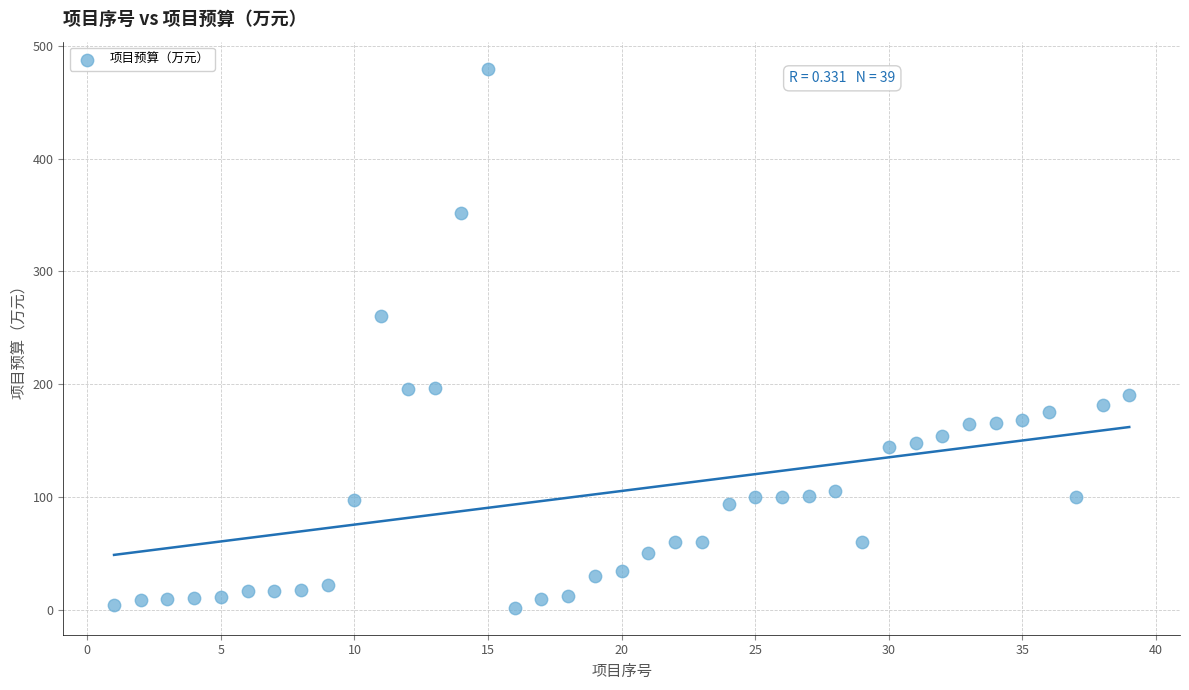

What Y value in the scatter plot is closest to 240?

260.3